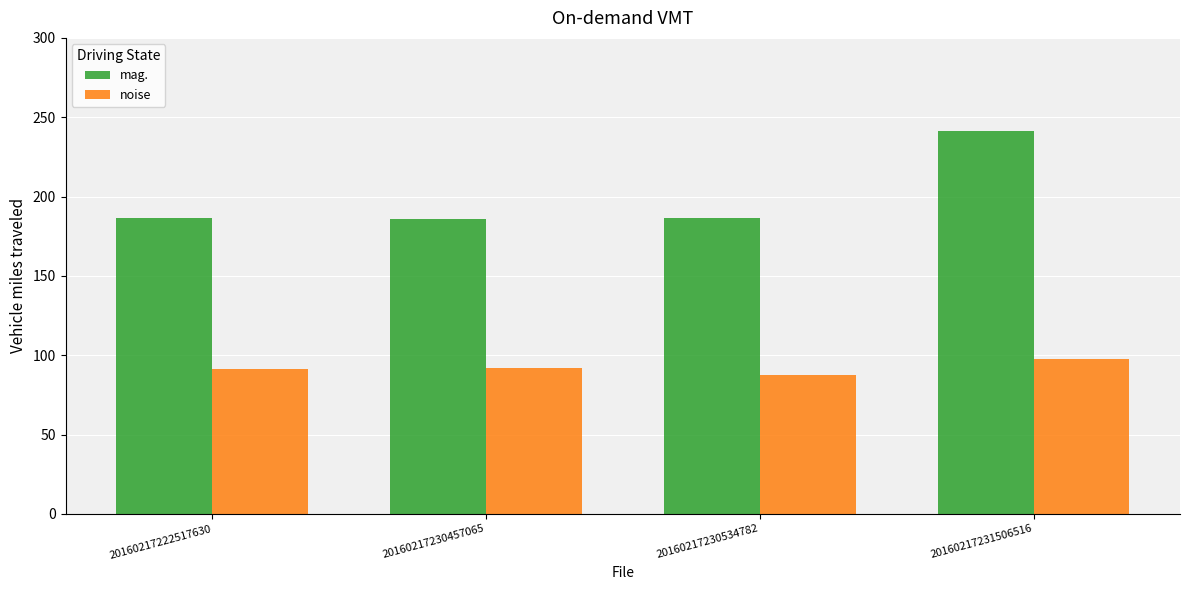

Read the noise value at 20160217231506516.

97.4